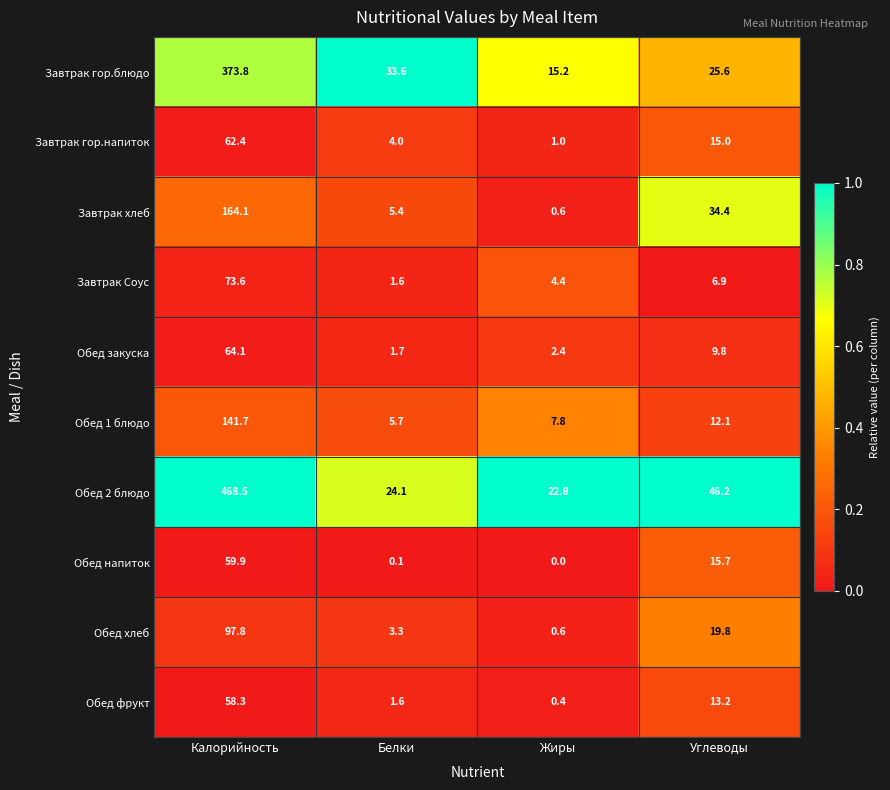

At which category is the sum across all series the highest?

Калорийность